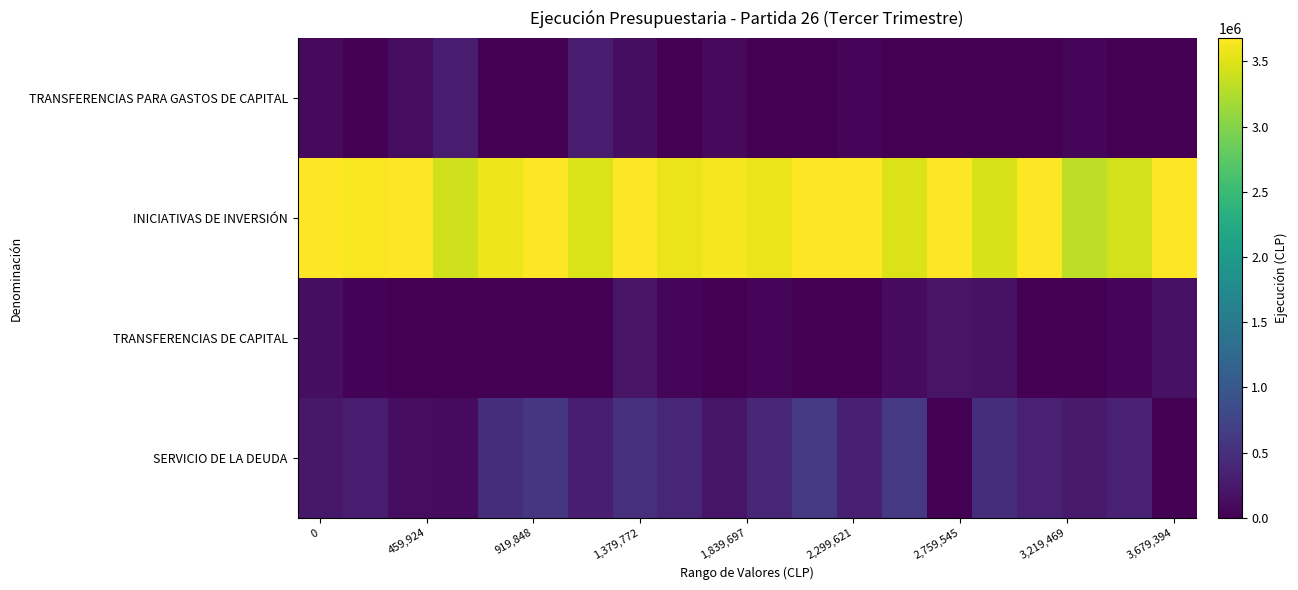

How many distinct data groups are displayed?

4